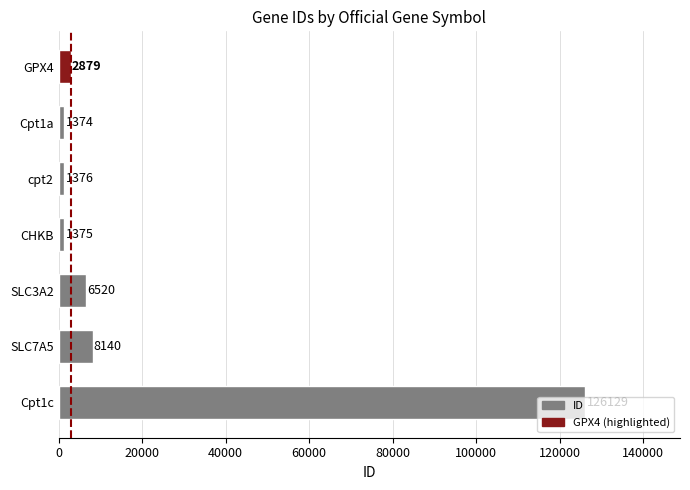

What is the ratio of the value at CHKB to the value at GPX4?

0.5